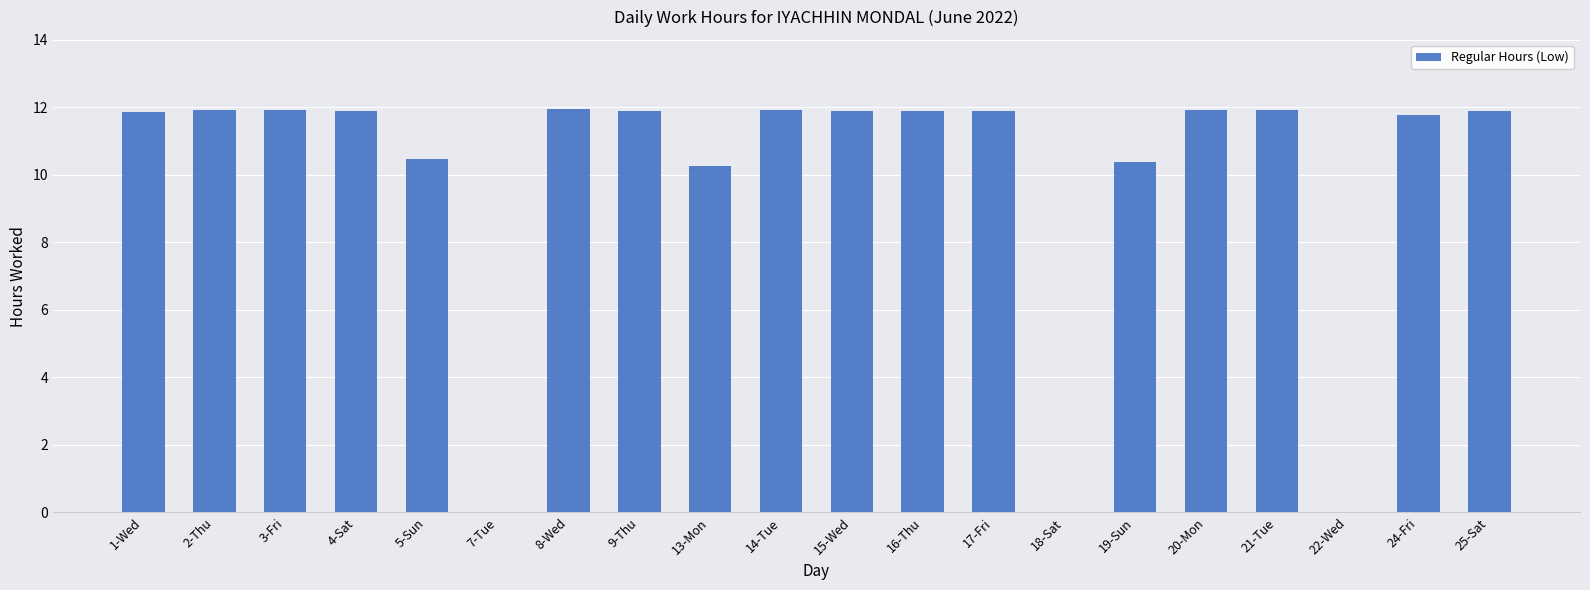

Between 13-Mon and 16-Thu, which is larger?

16-Thu